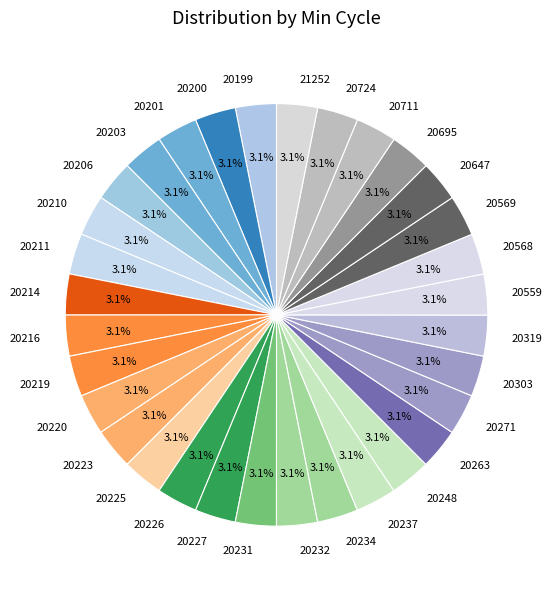

What portion of the pie excludes 20647?

96.9%